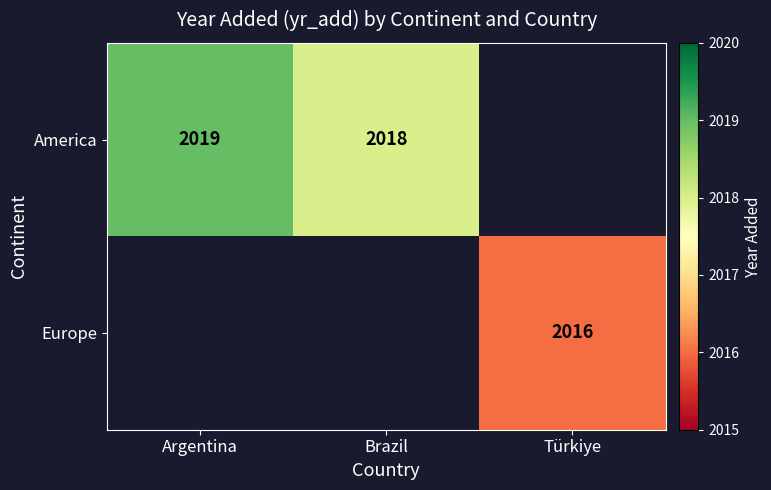

The value of America at Brazil is 2973. True or false?

False